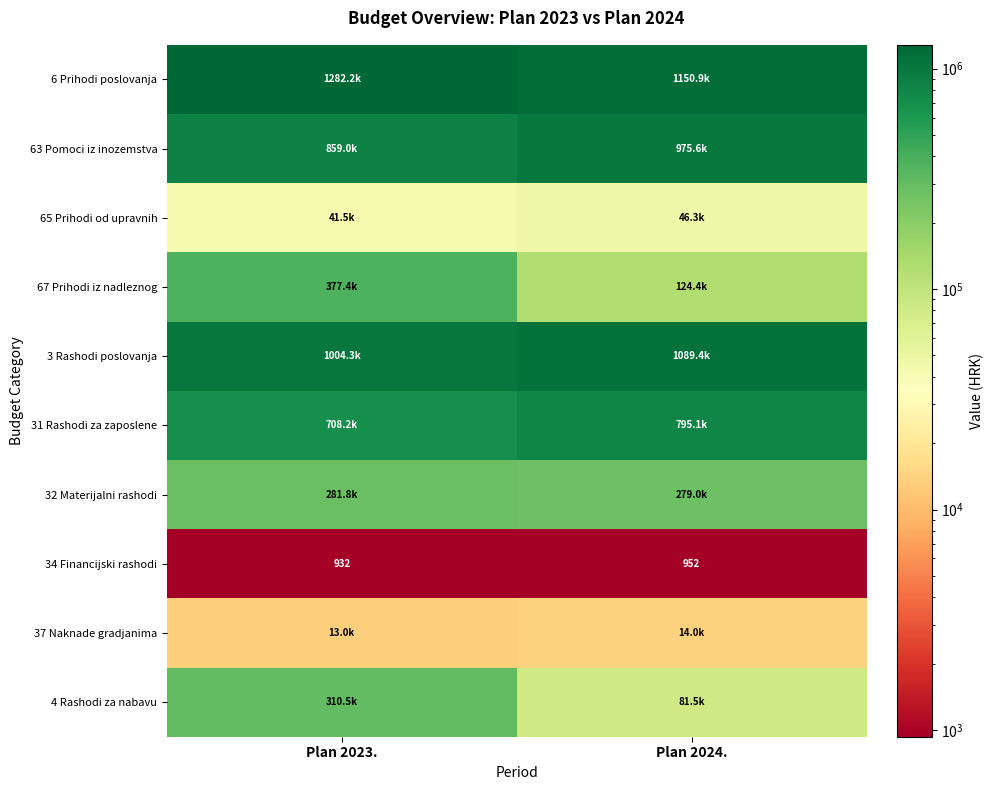

How many distinct data groups are displayed?

10